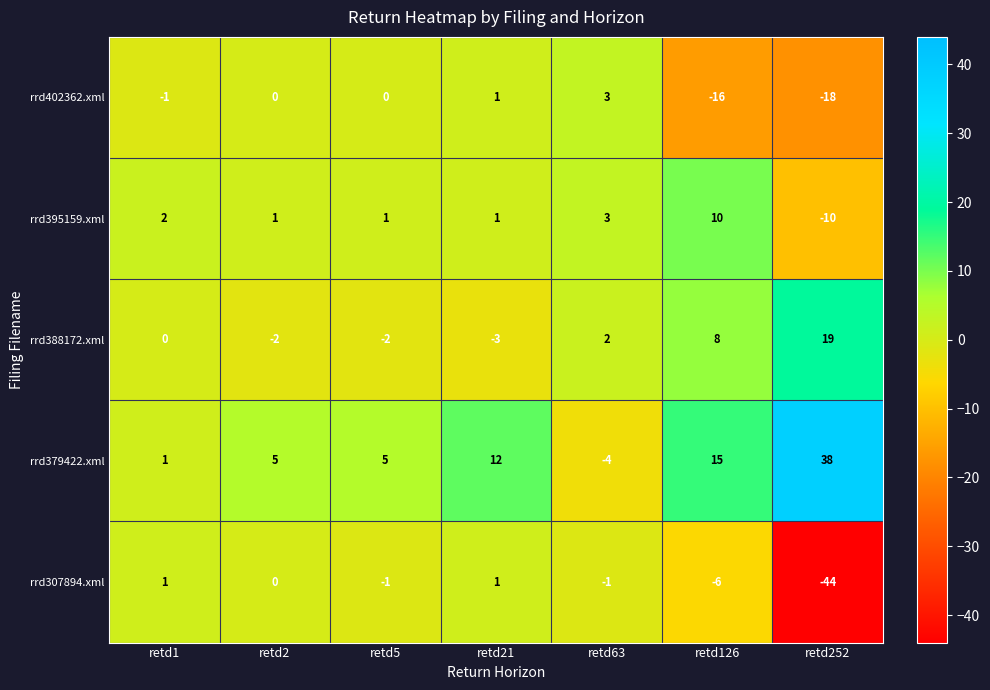

Which category has the highest value across all series?

retd252